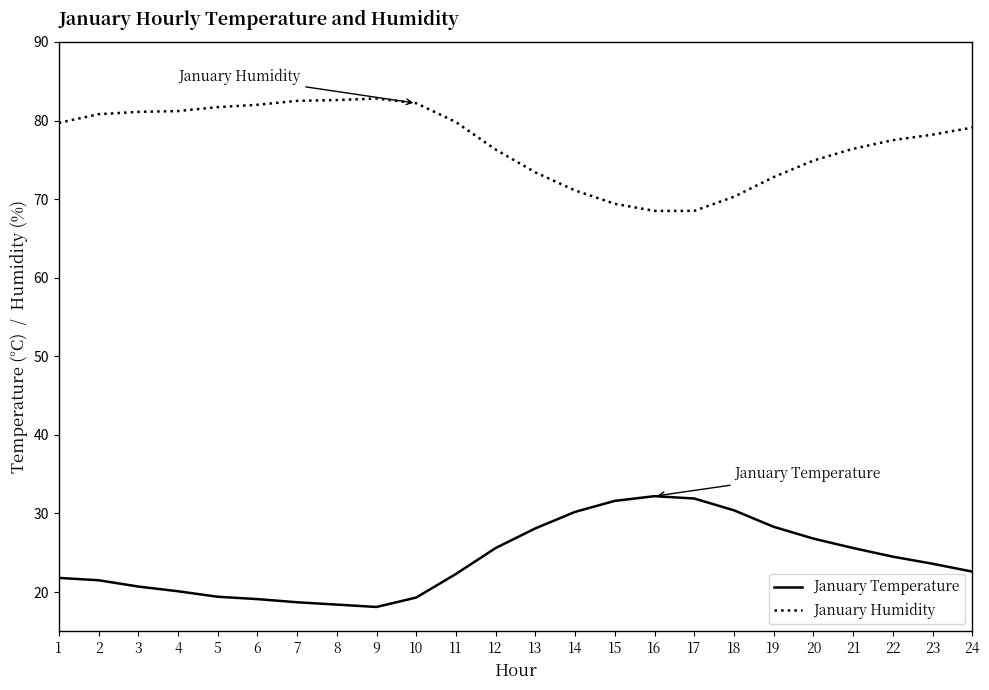

Read the January Temperature value at 12.

25.6